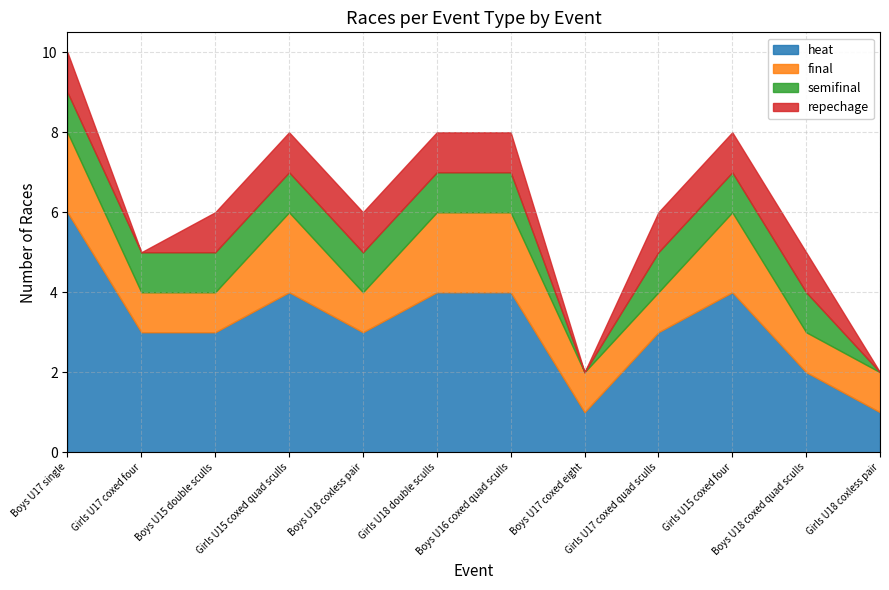

What is the approximate value of final at Boys U18 coxless pair?

1